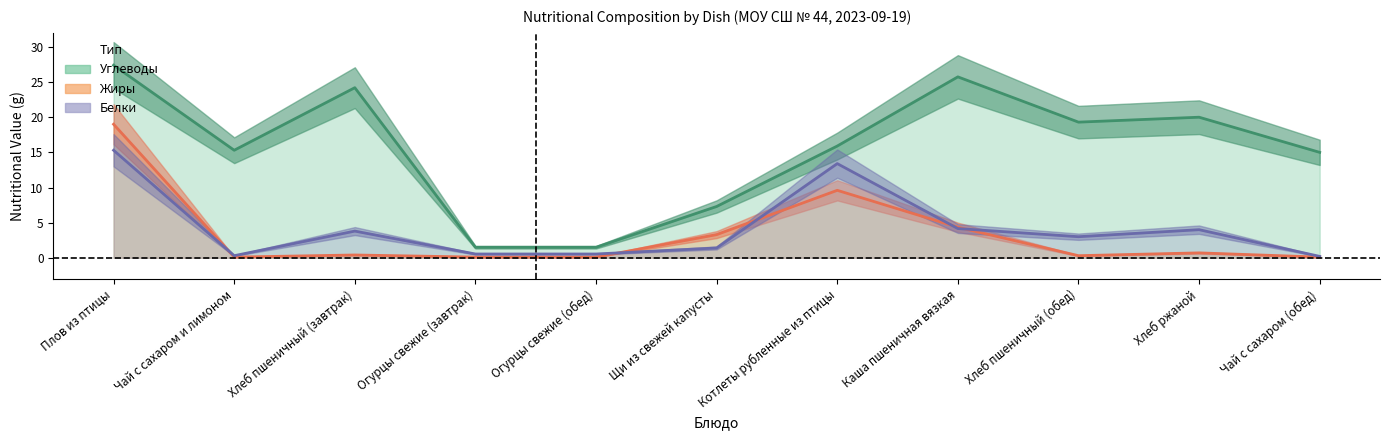

What is the value of the Белки point at the 9th from the left?

3.0